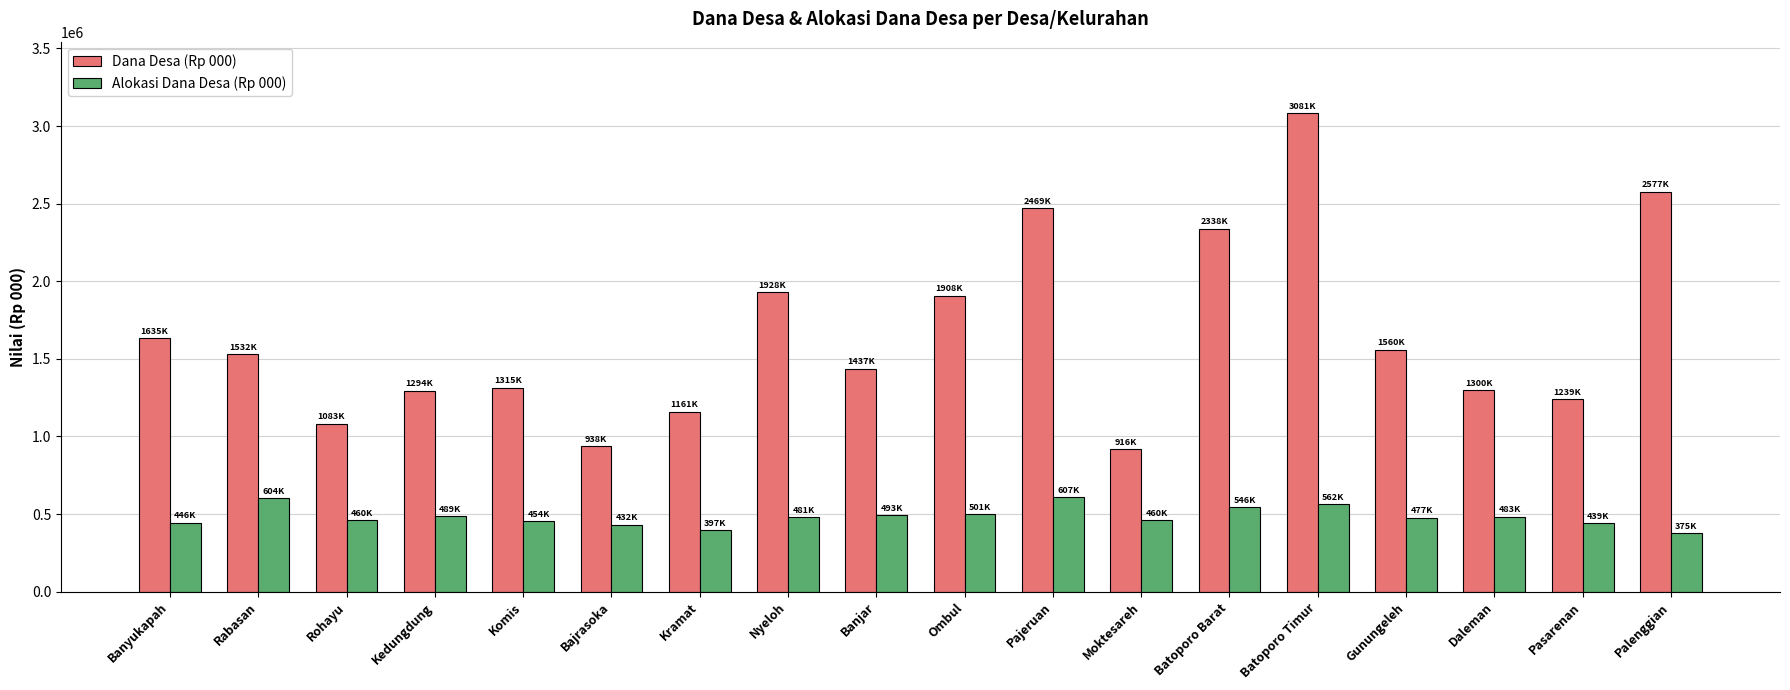

Count the number of categories in the chart.

18